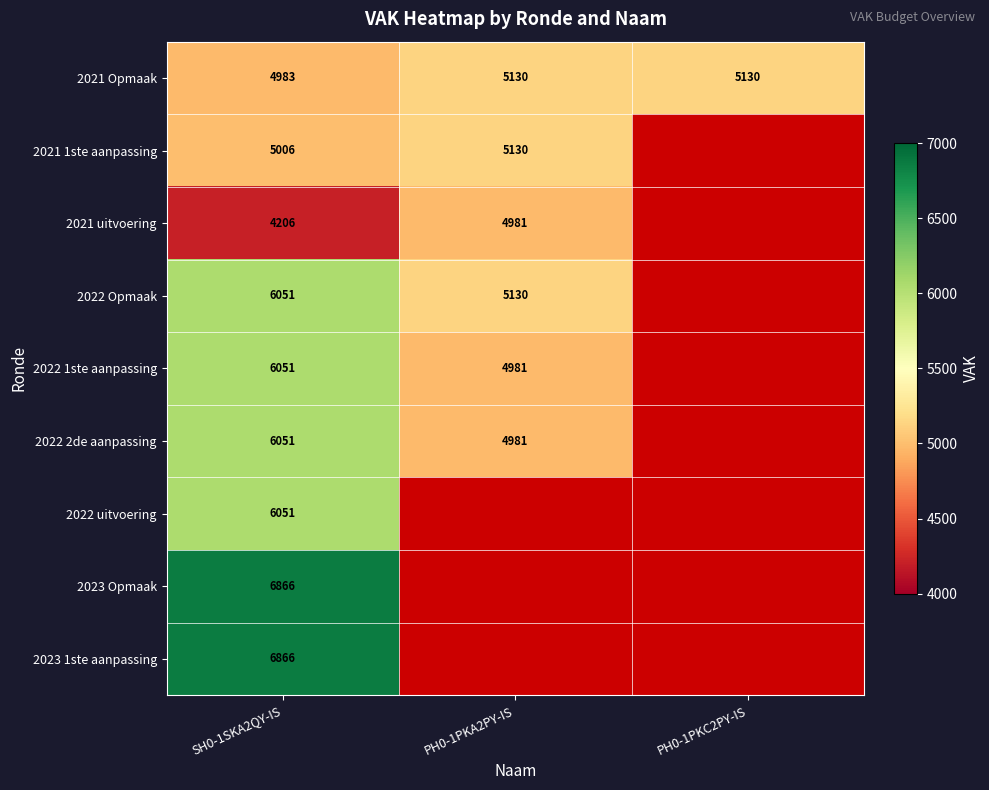

What is the difference between the maximum and minimum values in the 2021 Opmaak series?

147